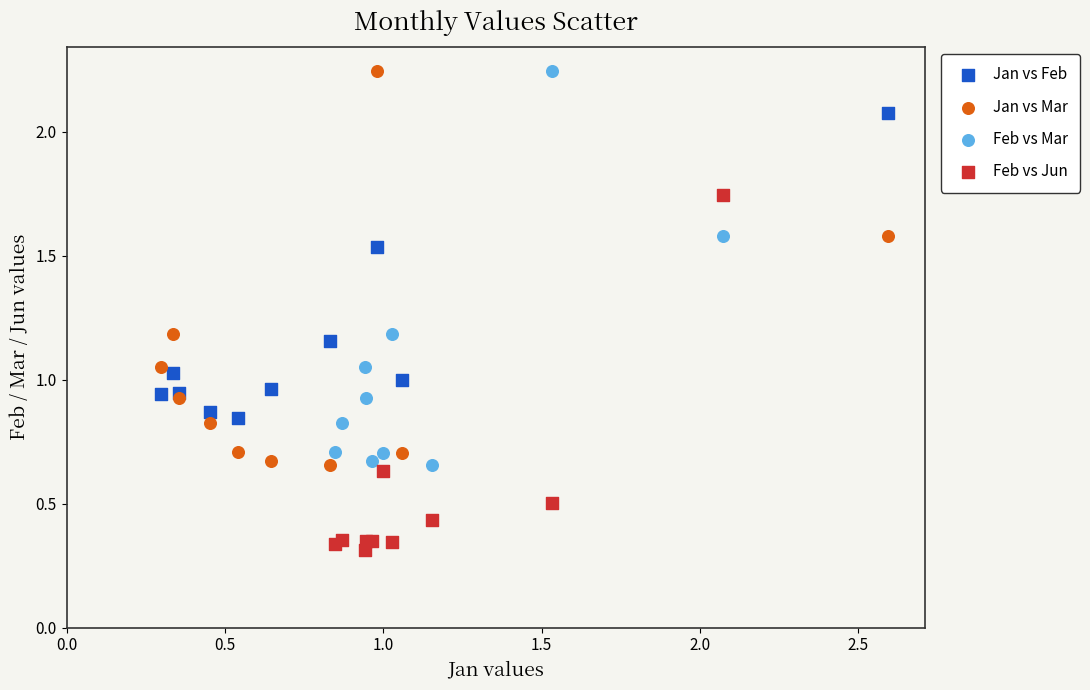

What are all the series names shown in the legend?

Jan vs Feb, Jan vs Mar, Feb vs Mar, Feb vs Jun